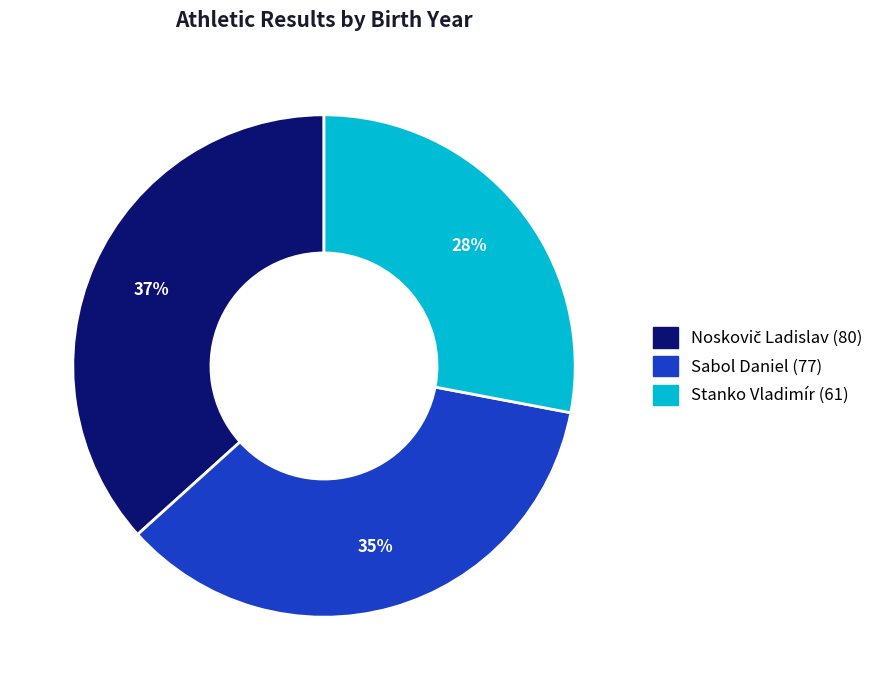

Is there a majority slice in this chart?

No